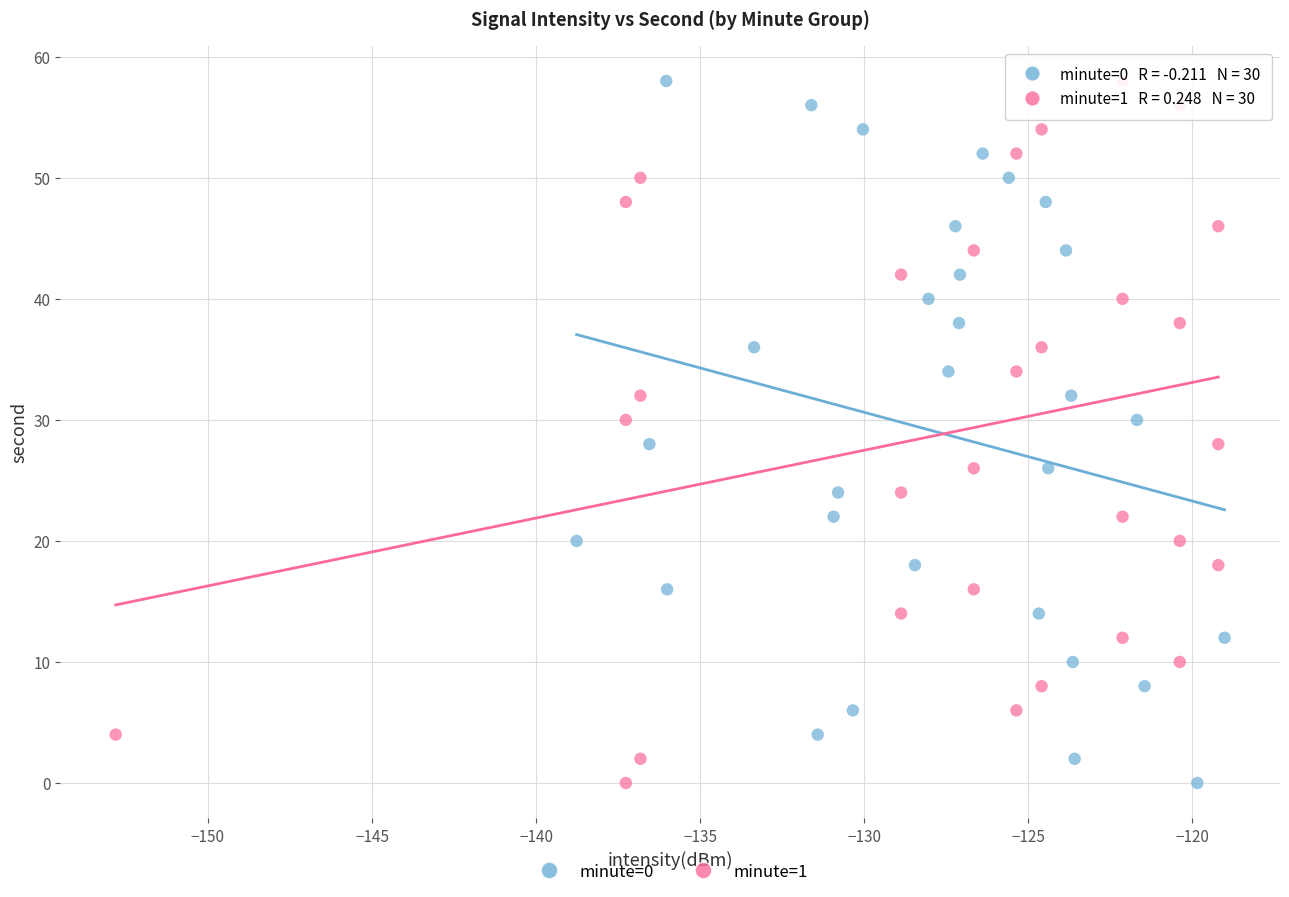

What are all the series names shown in the legend?

minute=0, minute=1